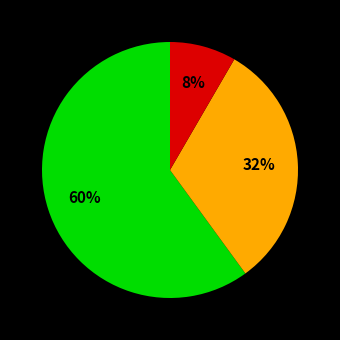

Is there any slice that represents more than half of the pie?

Yes